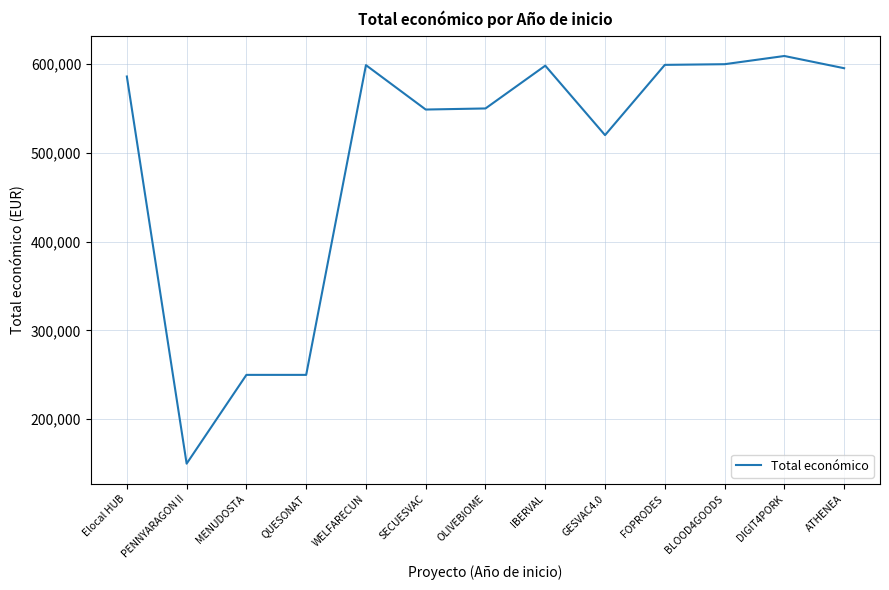

What is the difference between the maximum and minimum values?

459206